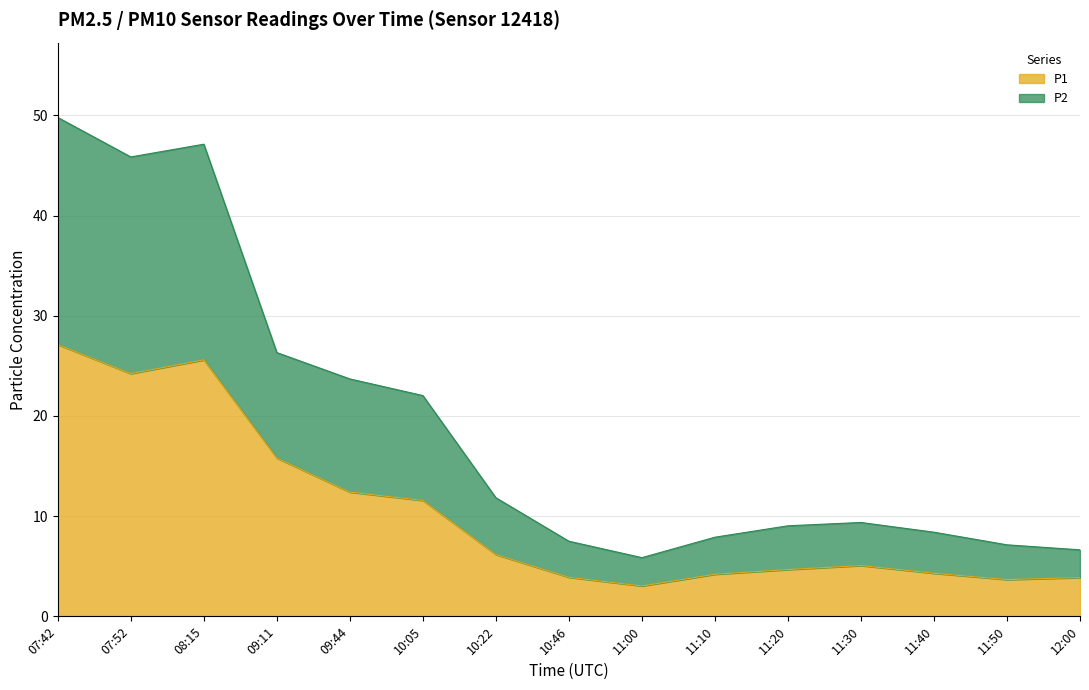

Which category has the highest value across all series?

07:42